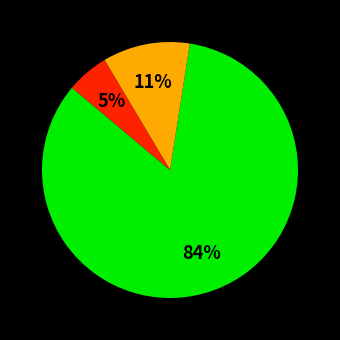

Is there a majority slice in this chart?

Yes